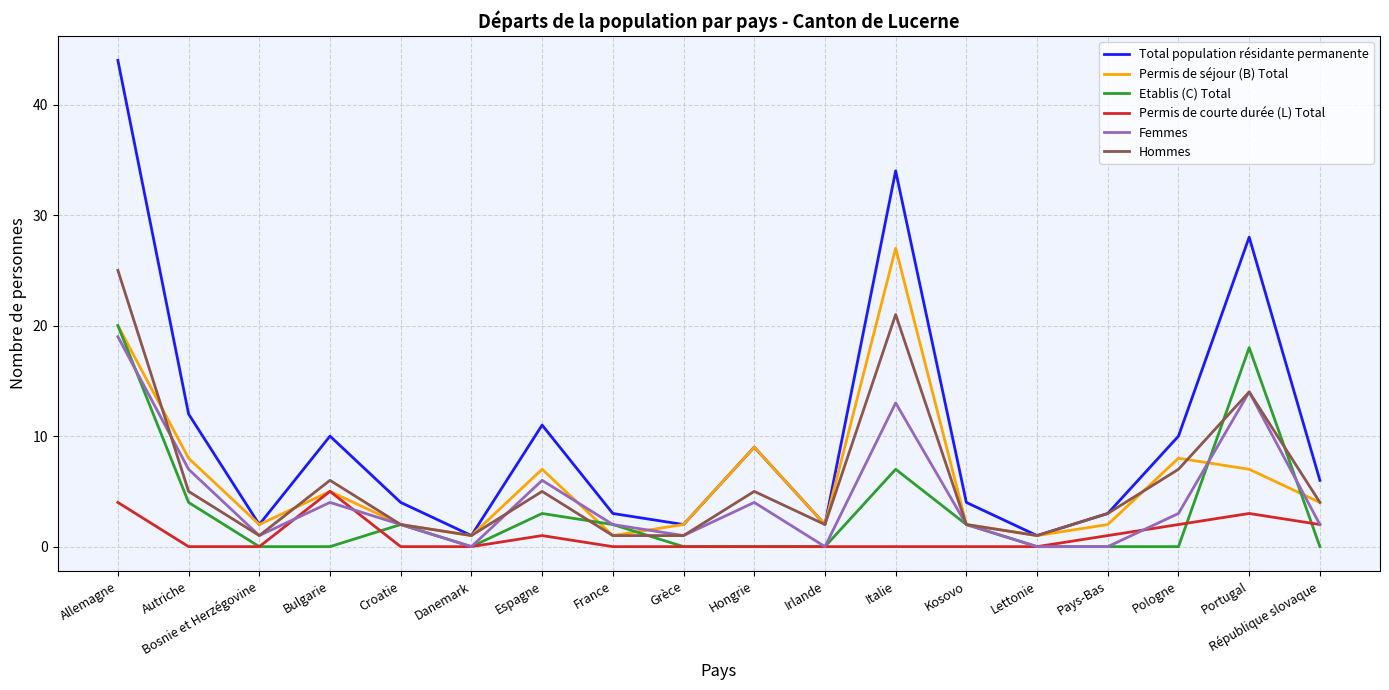

Does the chart display data point markers on the line(s)?

No